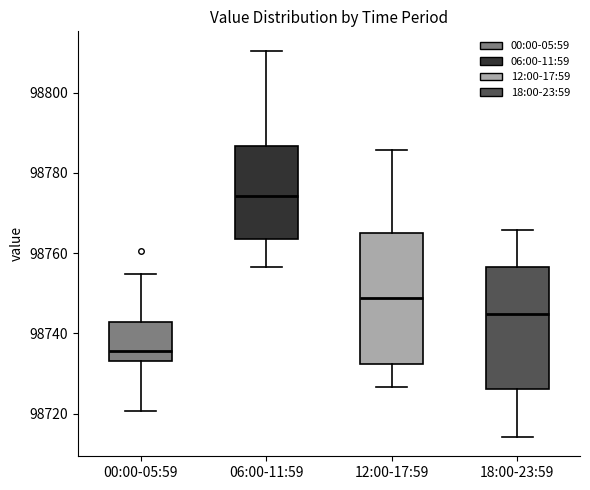

Which box has the lowest median line?

00:00-05:59